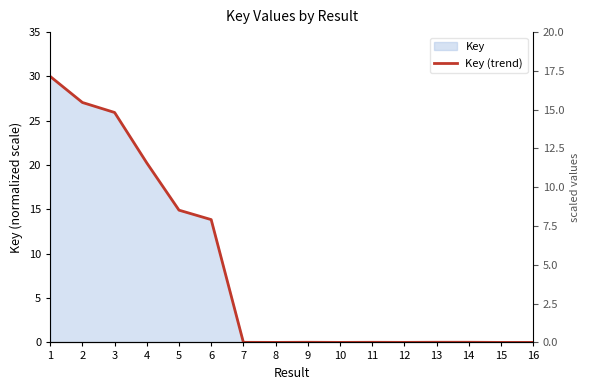

How many categories are shown in the chart?

16